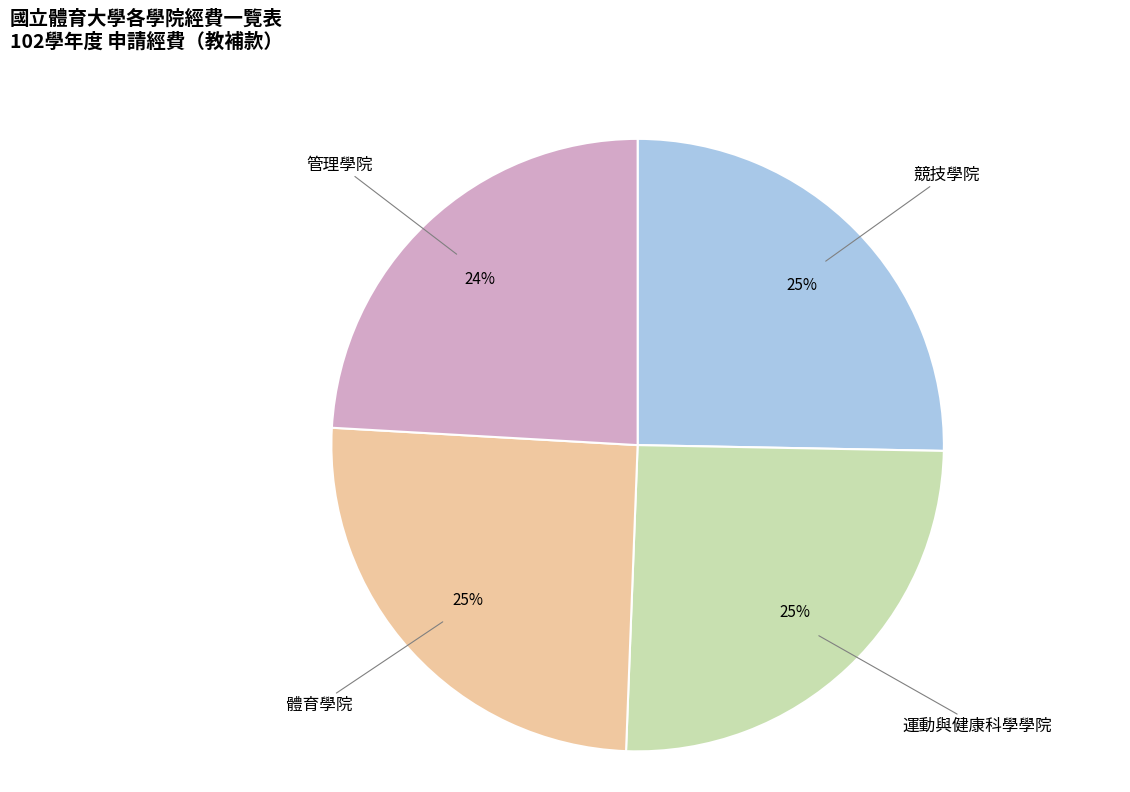

Is it true that 競技學院 is 25% of the pie?

True